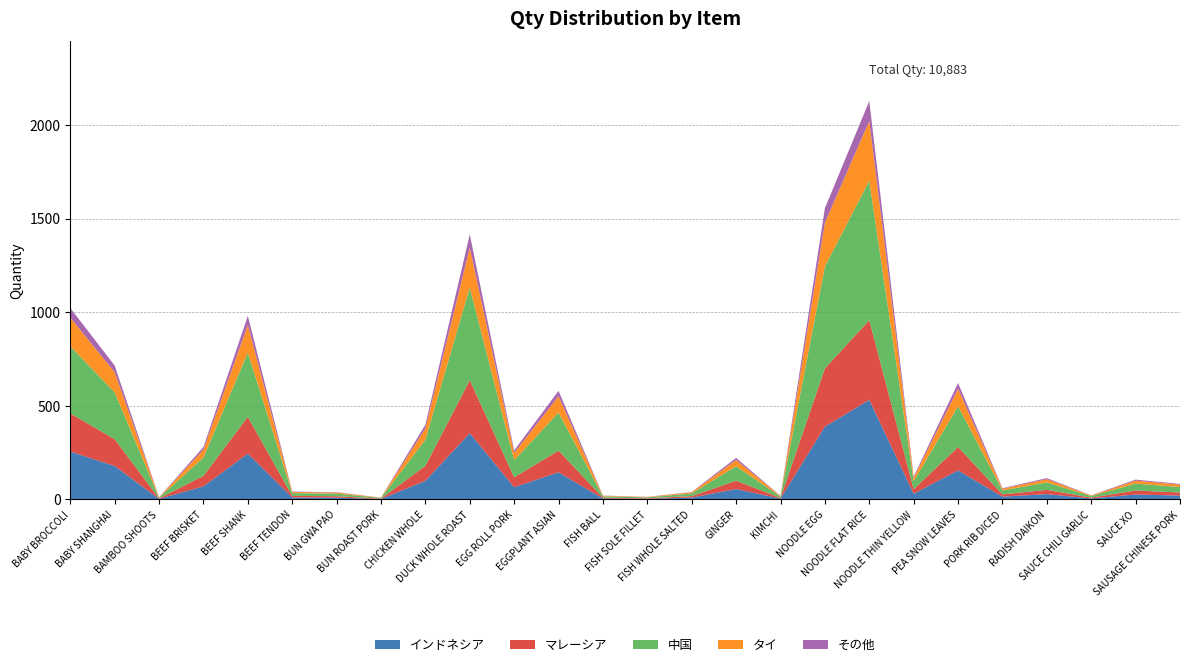

What is the maximum value for インドネシア?

531.8